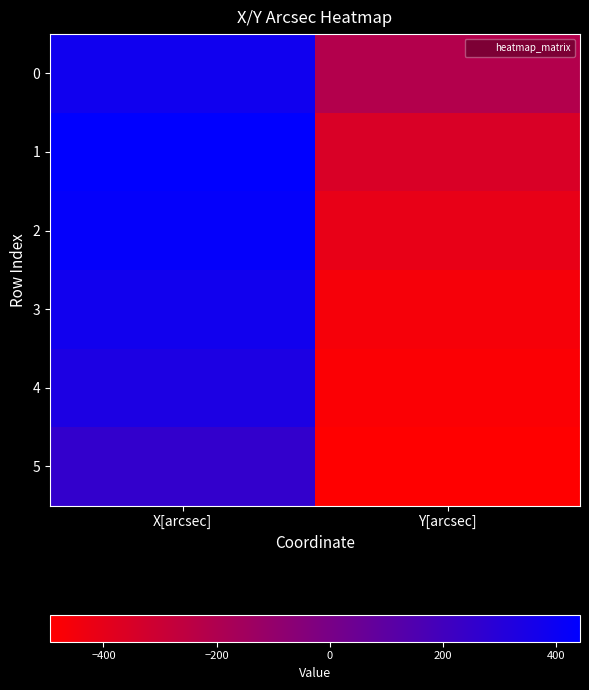

At which category is the sum across all series the highest?

X[arcsec]